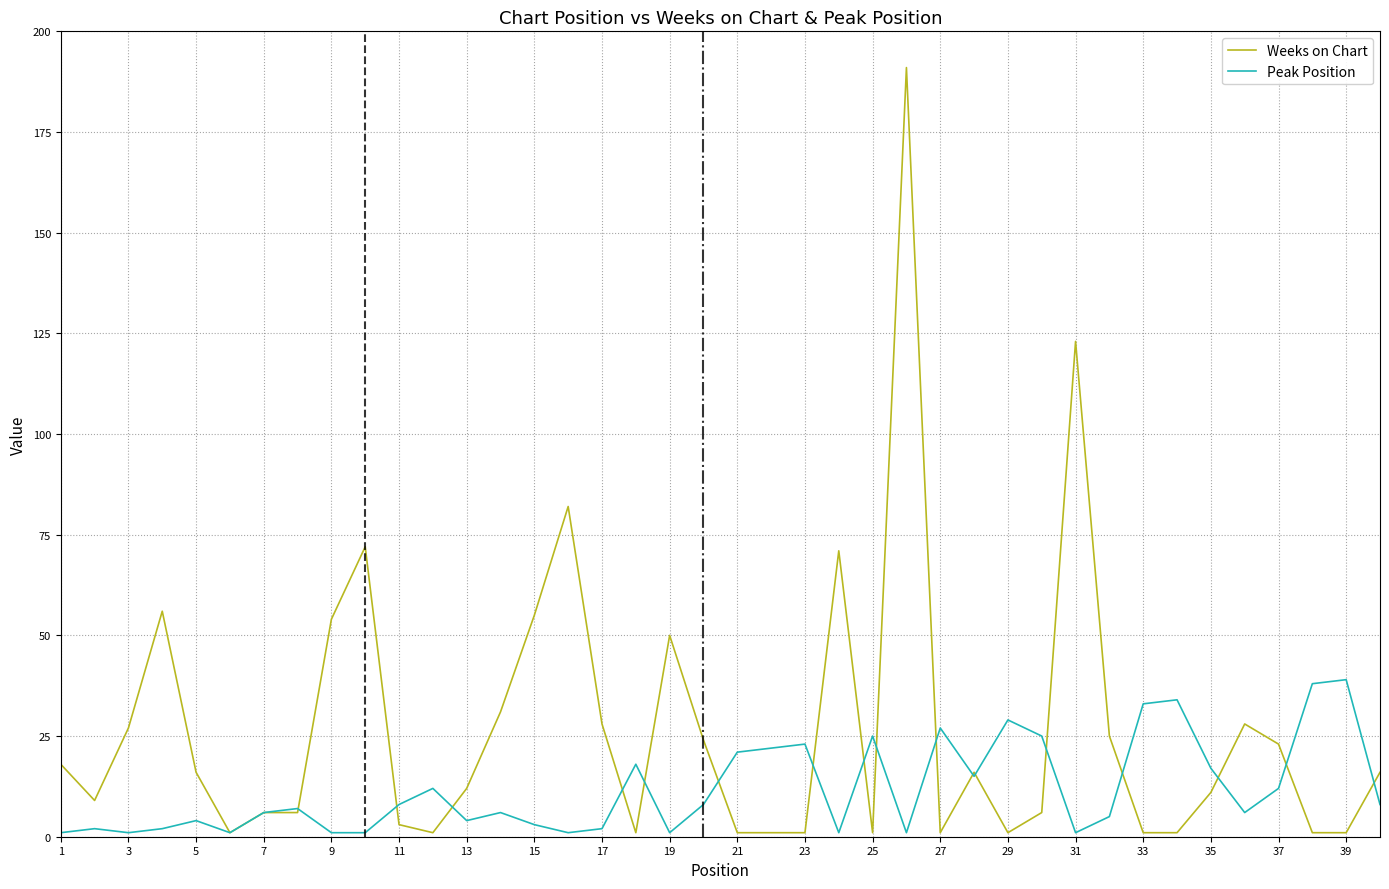

Which series has the largest range (max minus min)?

Weeks on Chart